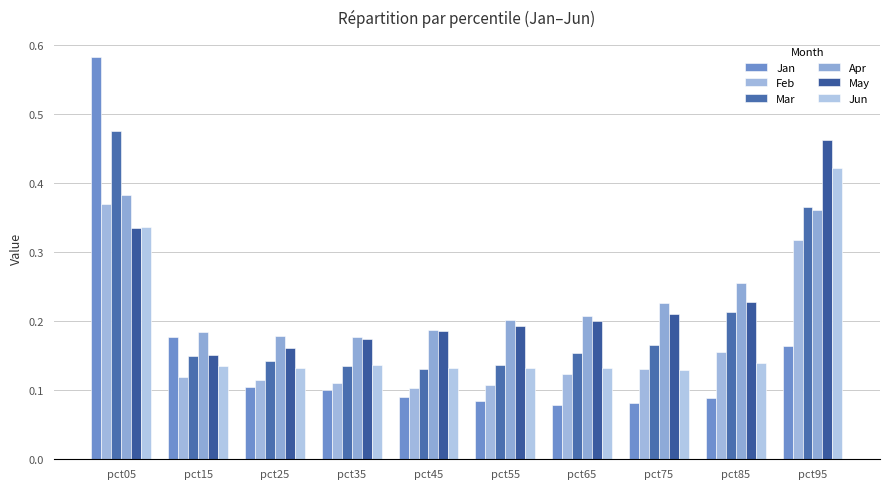

How many distinct data groups are displayed?

6